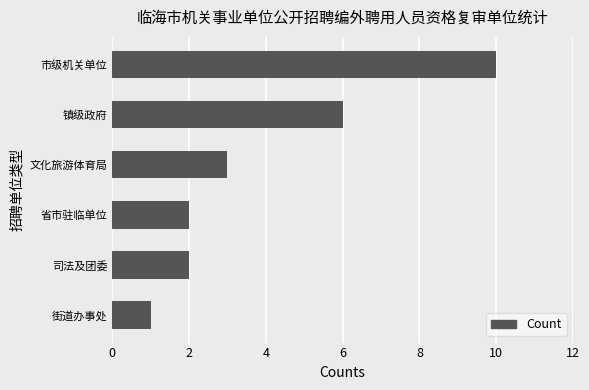

How many data points are less than 3?

3